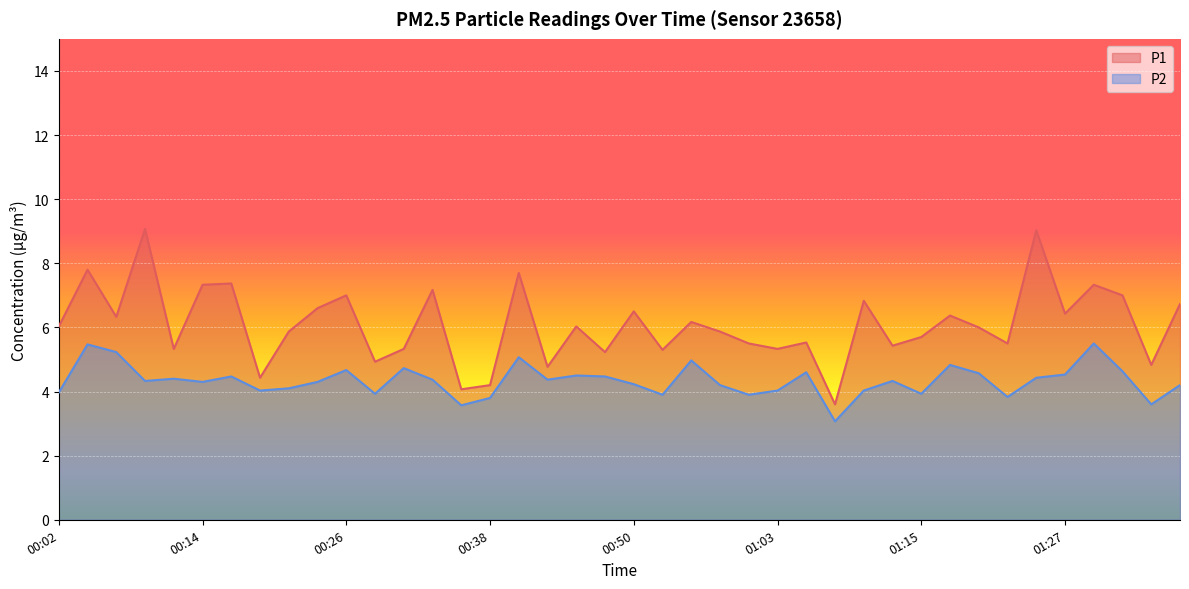

Which series has the largest total across all categories?

P1